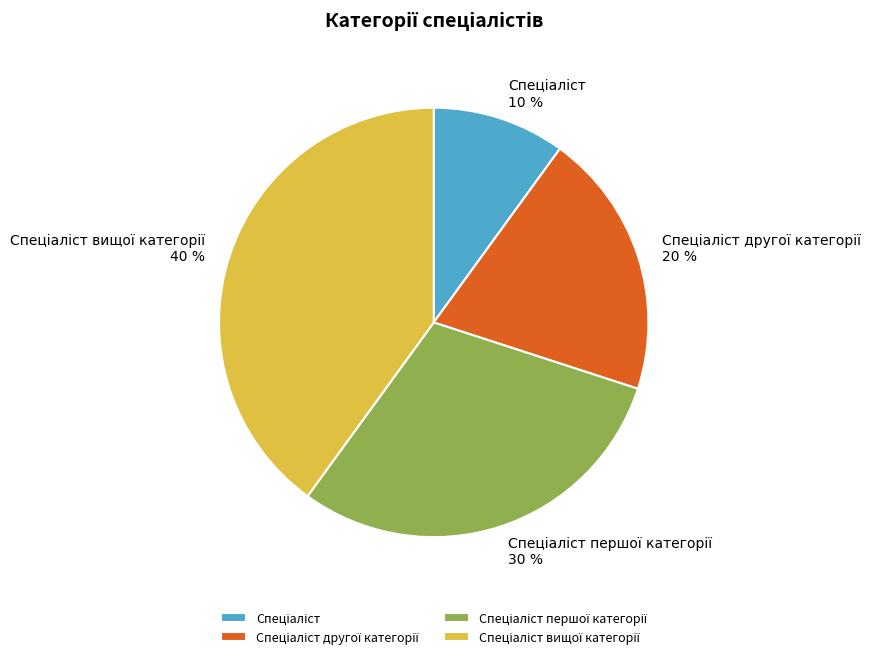

Is there a majority slice in this chart?

No